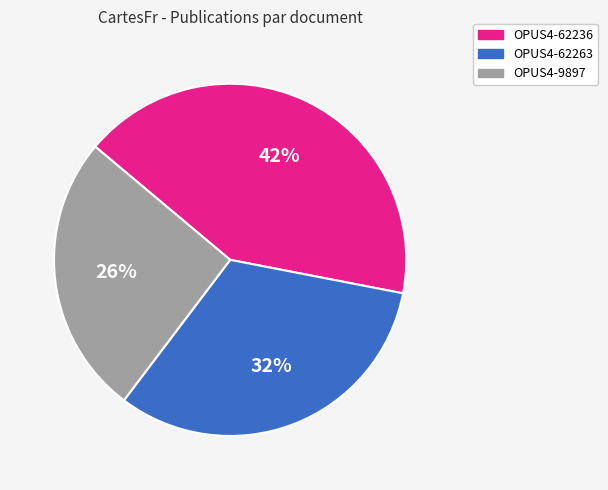

Which slice is the smallest?

OPUS4-9897